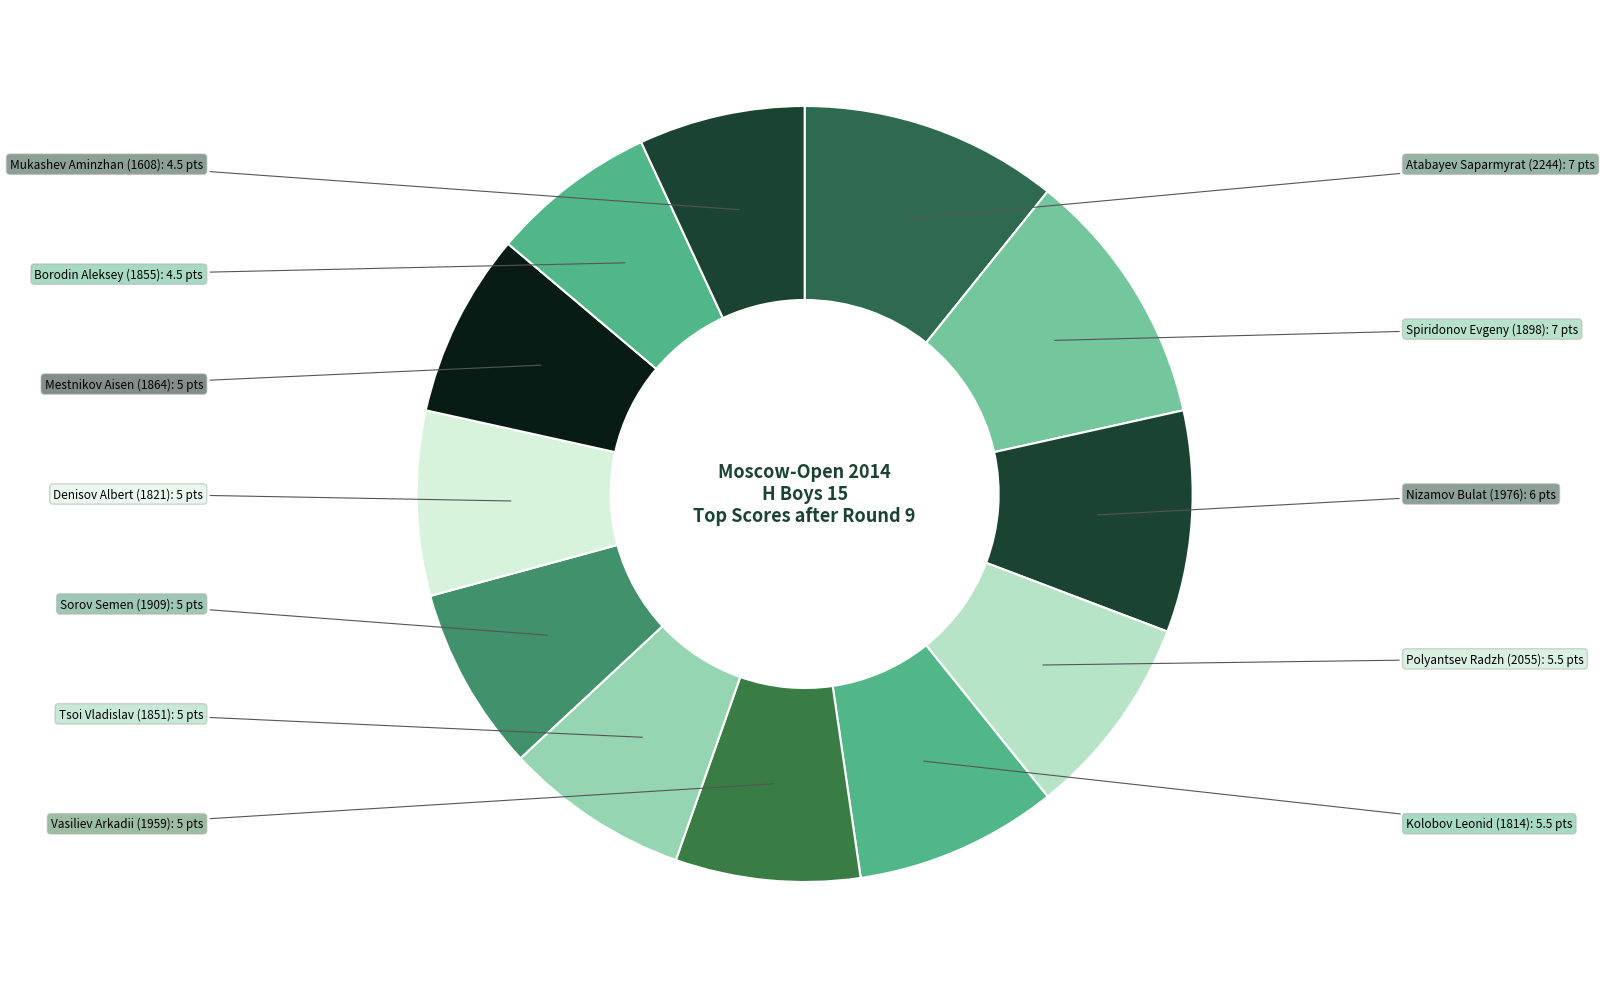

Combined, do Mukashev Aminzhan (1608) and Denisov Albert (1821) account for over 50%?

No